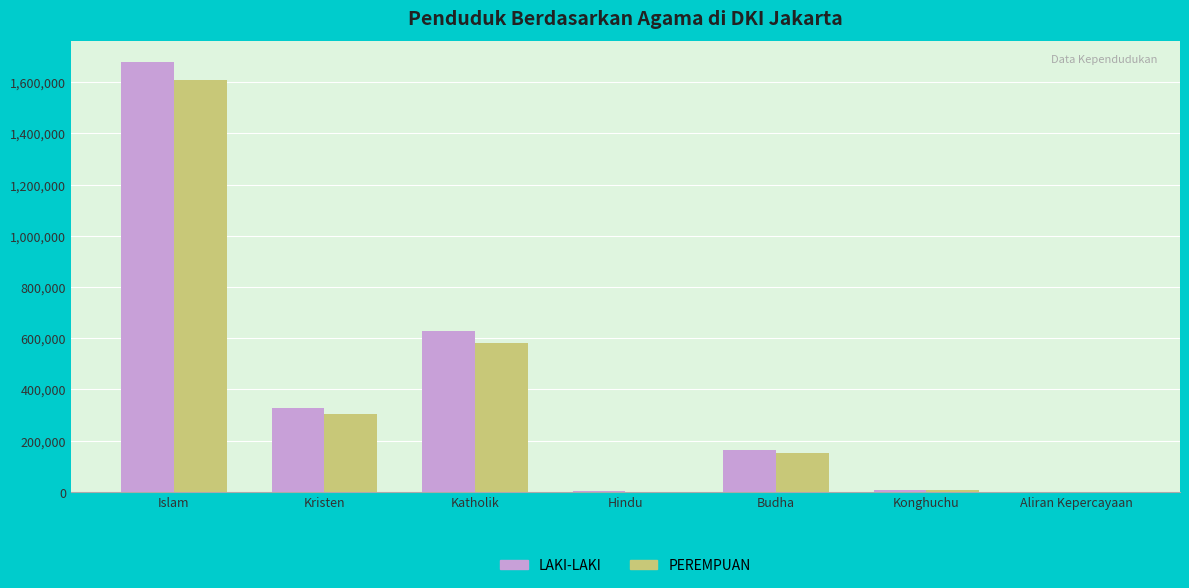

Count the number of categories in the chart.

7